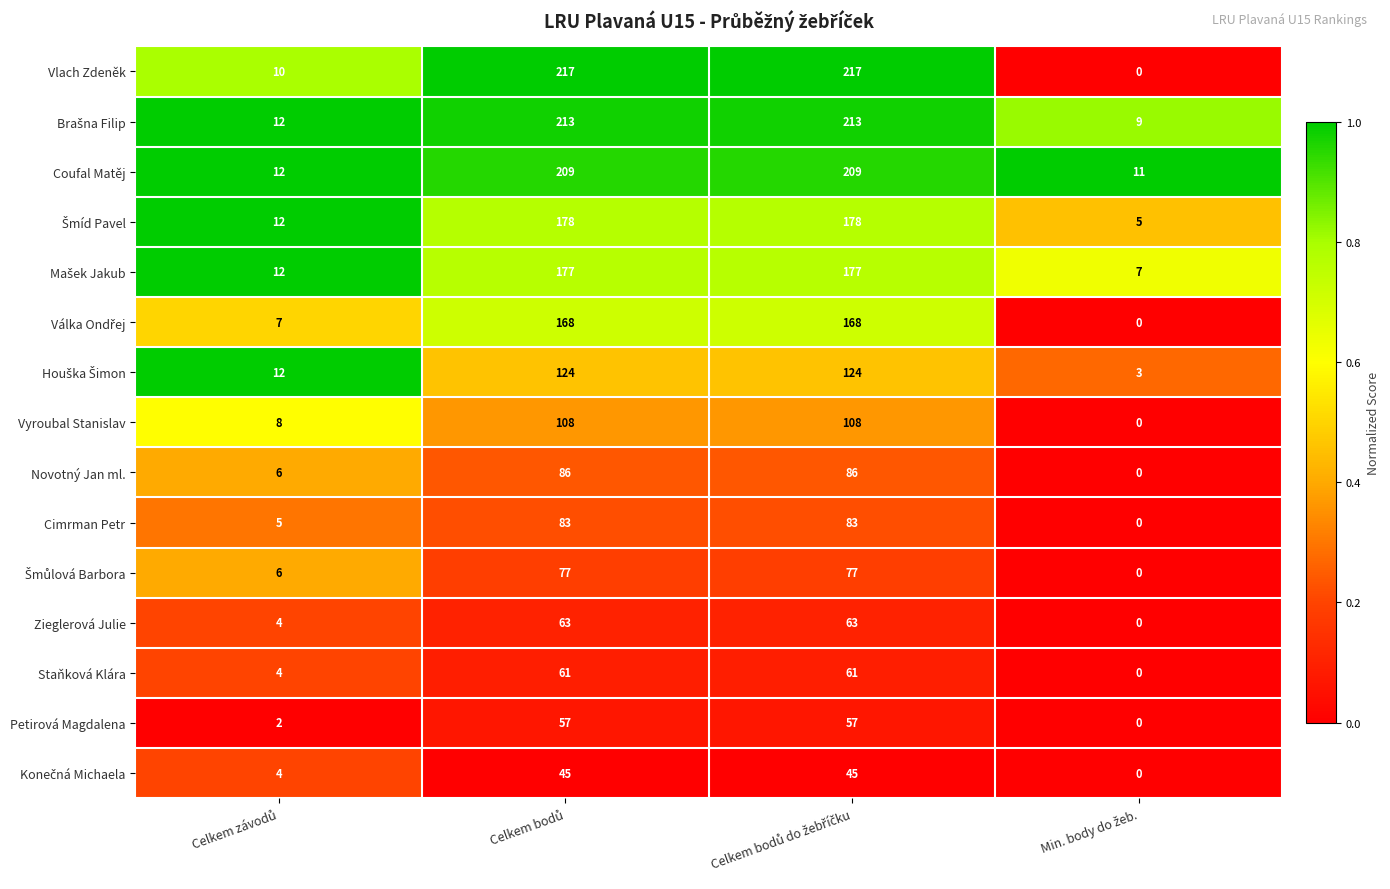

What is the difference between the maximum and minimum values in the Novotný Jan ml. series?

86